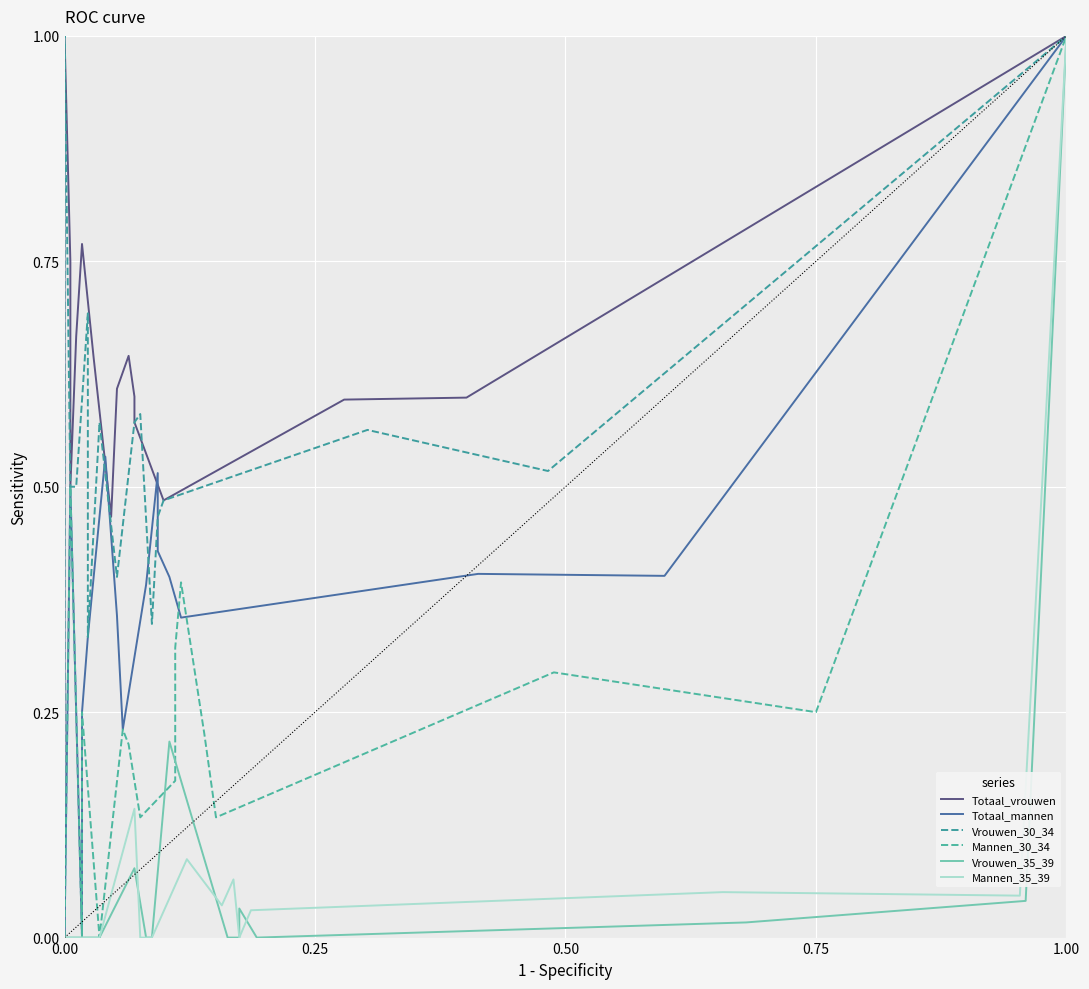

Which series has the largest total across all categories?

Totaal_vrouwen